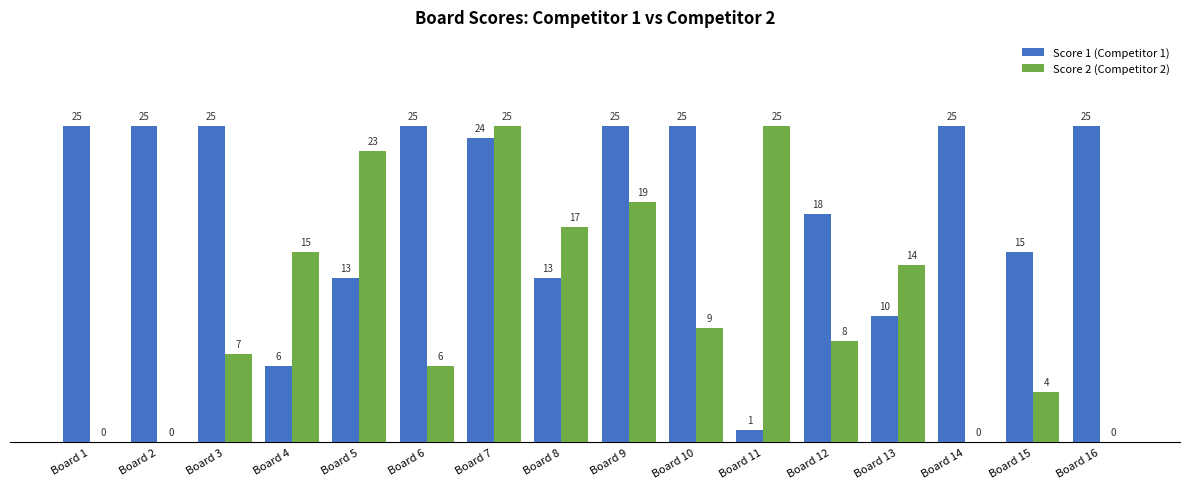

Which series has the largest total across all categories?

Score 1 (Competitor 1)